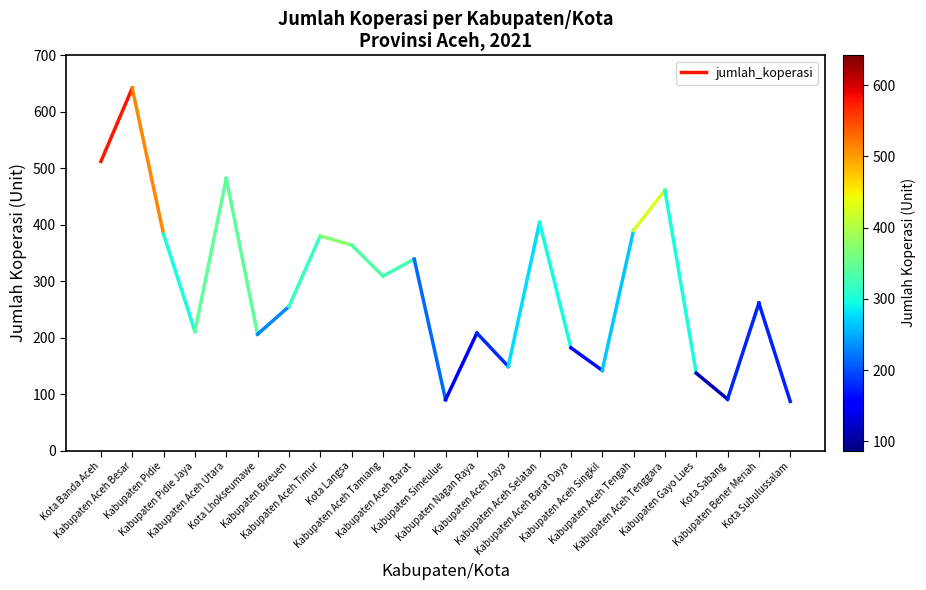

Does the chart have visible grid lines?

No